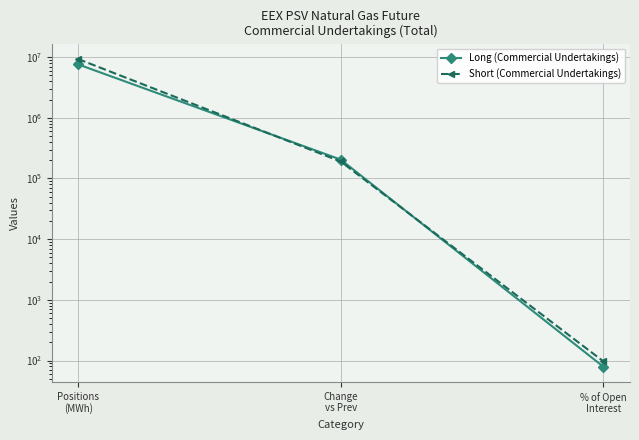

List the labels in order of Long (Commercial Undertakings) value, largest first.

Positions
(MWh), Change
vs Prev, % of Open
Interest